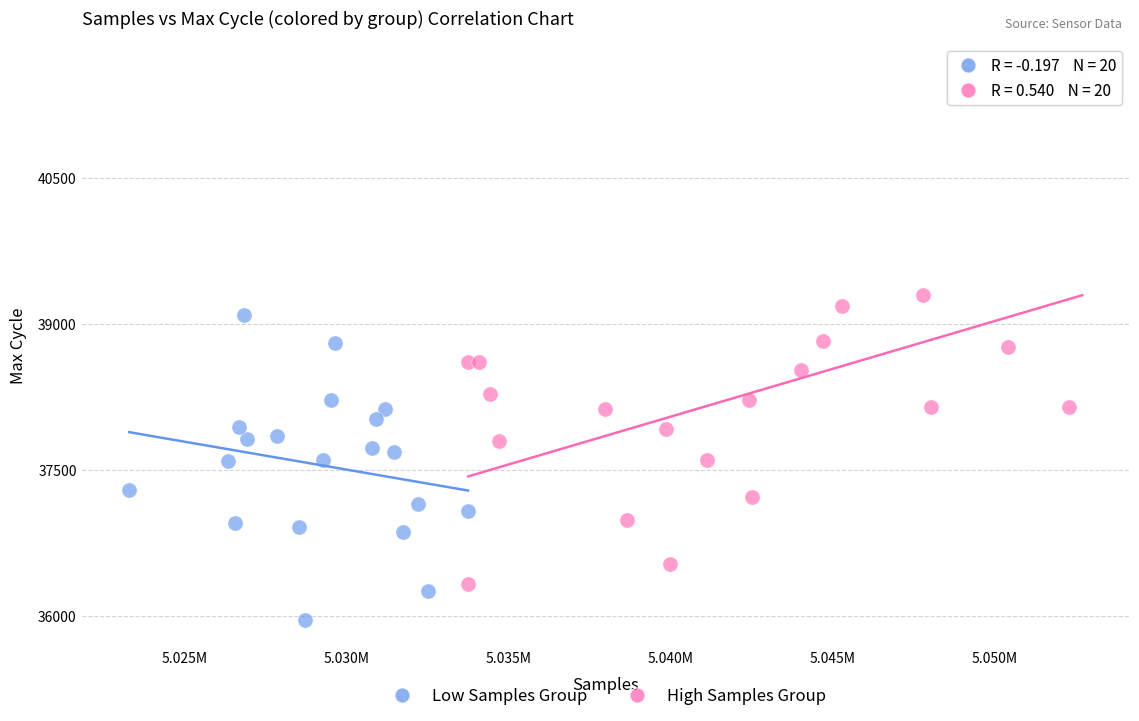

Which series contains the highest Y value?

High Samples Group